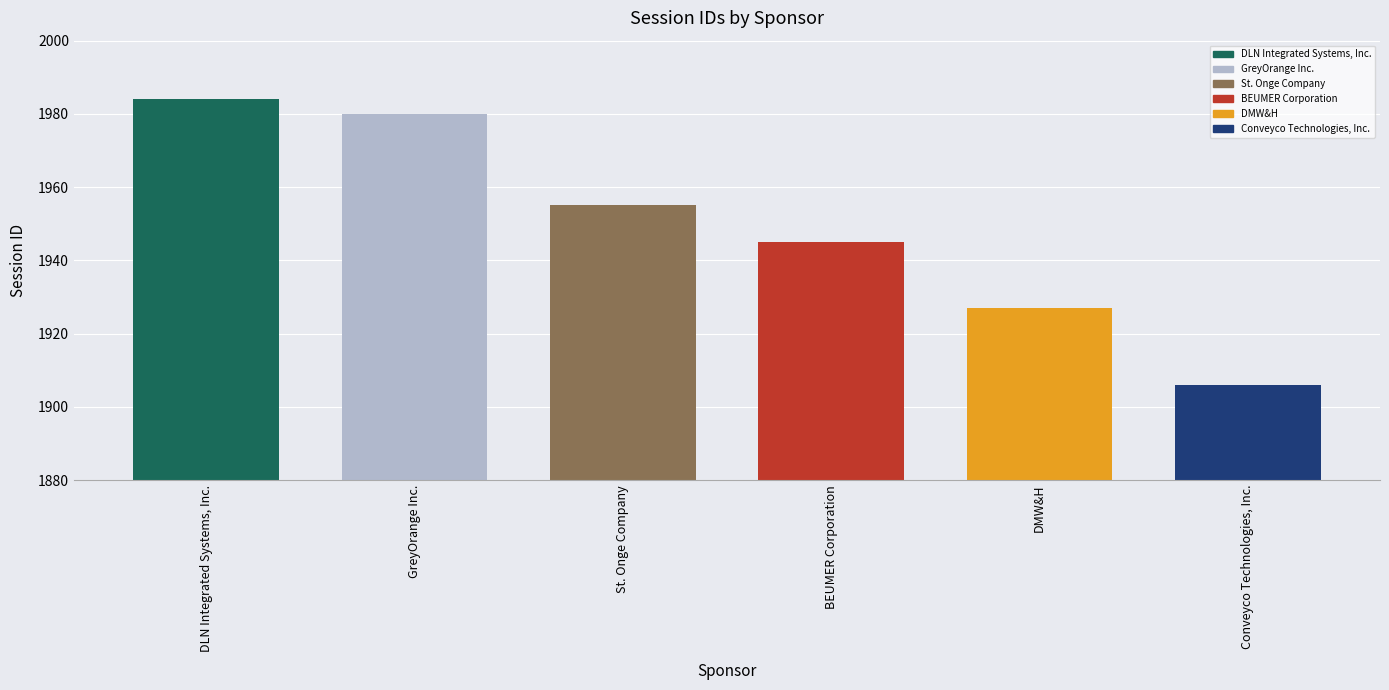

What is the sum of all values?

11697